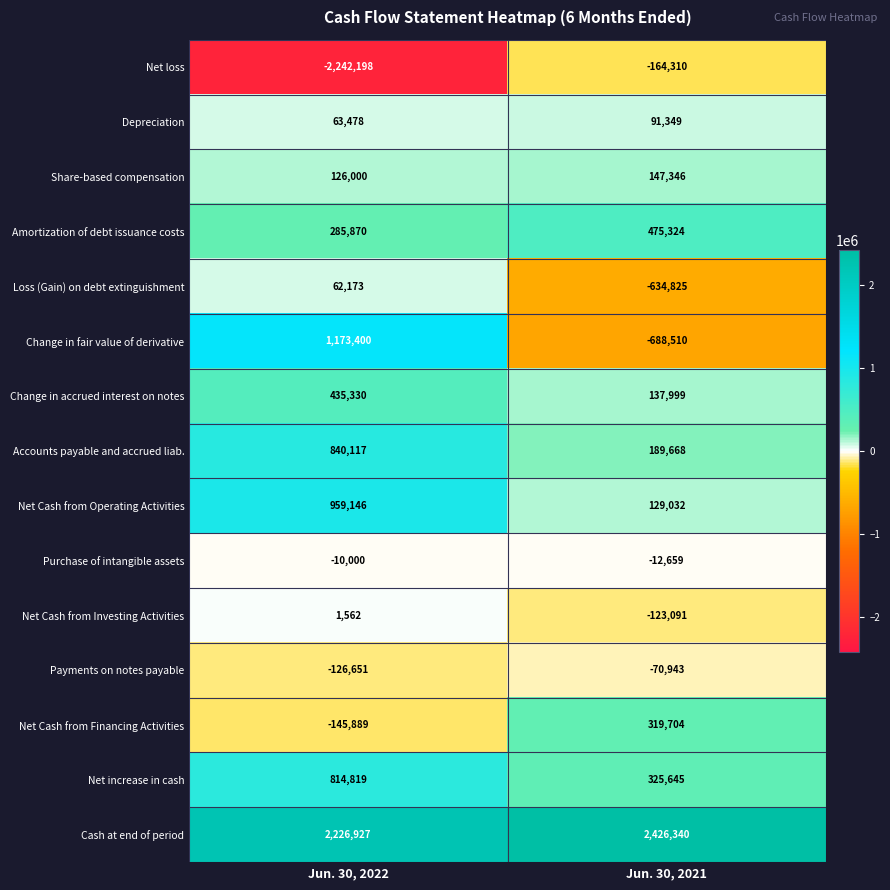

Which series has the widest spread of values?

Net loss